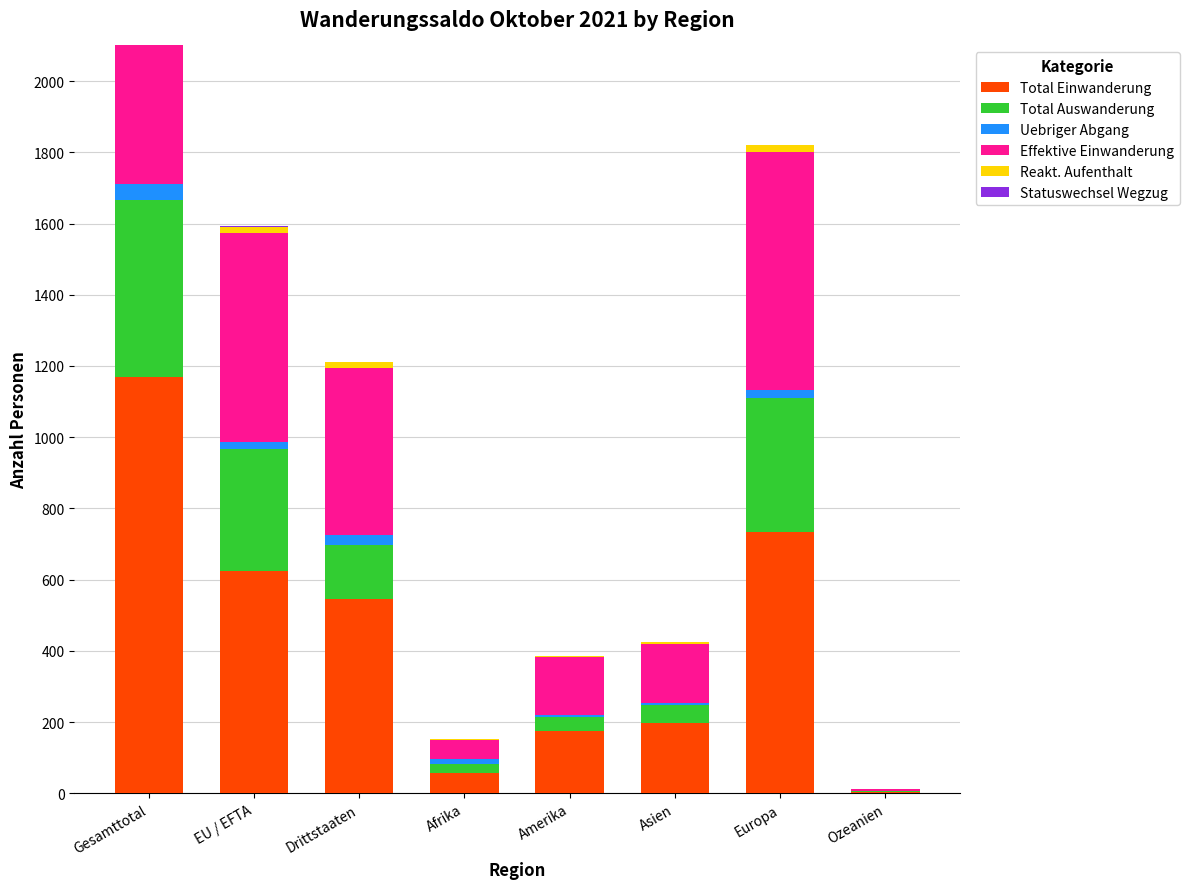

The value of Effektive Einwanderung at Afrika is 52. True or false?

True